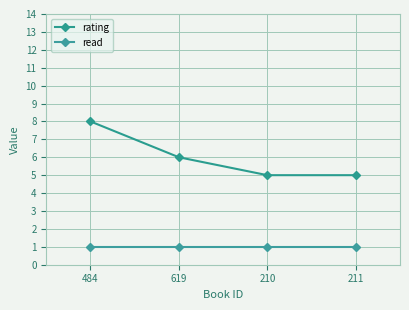

What is the label of the 2nd point from the left?

619